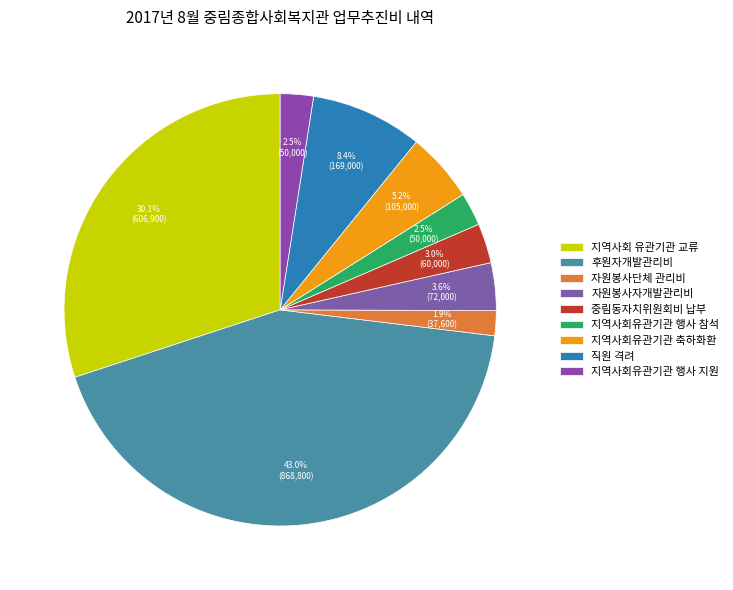

Combined, do 자원봉사단체 관리비 and 지역사회유관기관 행사 지원 account for over 50%?

No